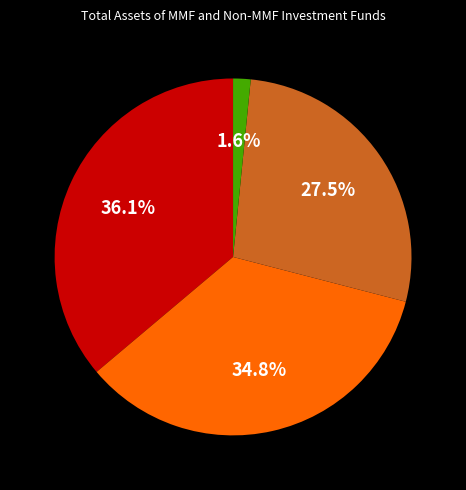

Is there a majority slice in this chart?

No